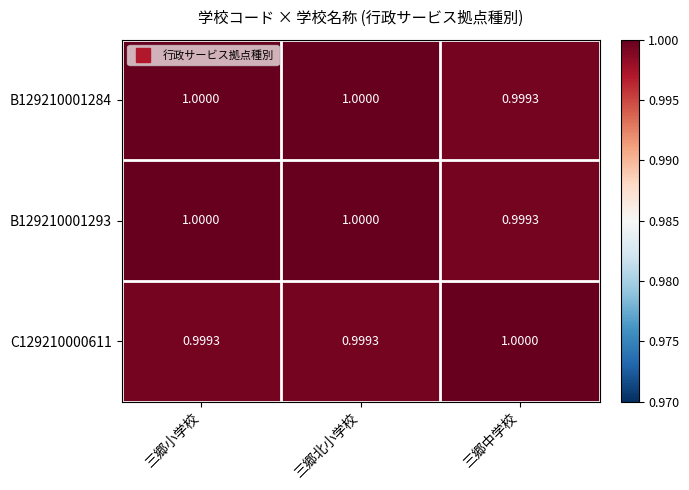

At how many categories does at least one series exceed 0?

3